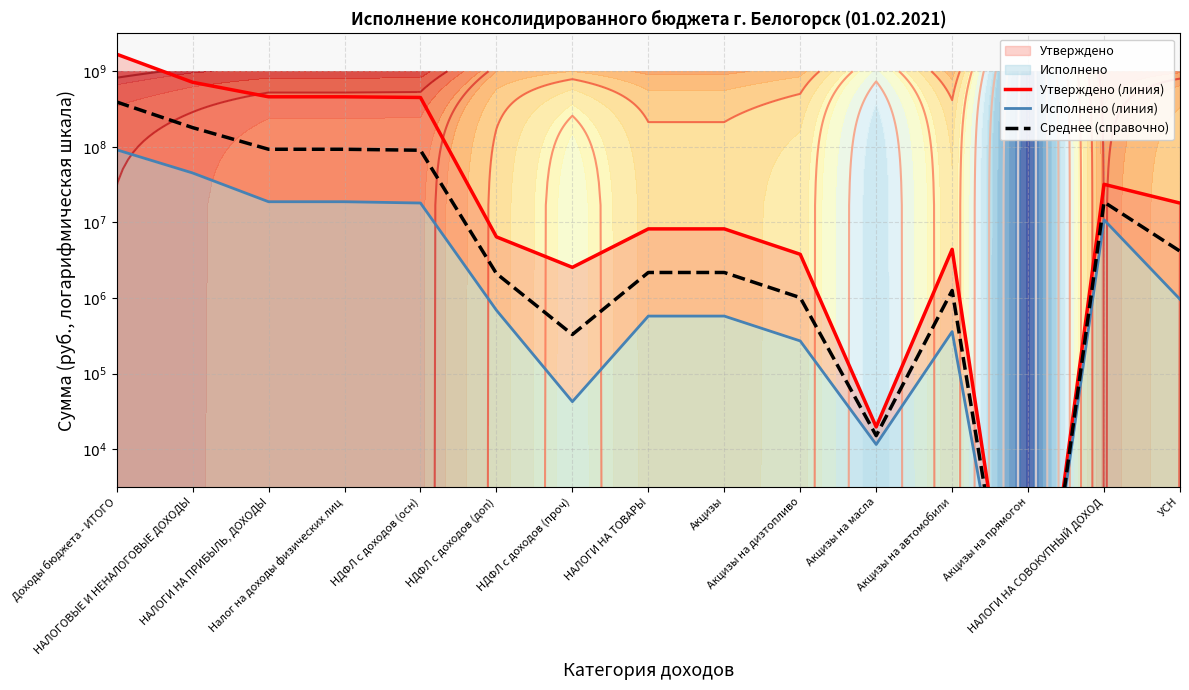

Reading left to right, list all the values displayed in this chart.

Утверждено (линия): Доходы бюджета - ИТОГО=9.2	НАЛОГОВЫЕ И НЕНАЛОГОВЫЕ ДОХОДЫ=8.9	НАЛОГИ НА ПРИБЫЛЬ, ДОХОДЫ=8.7	Налог на доходы физических лиц=8.7	НДФЛ с доходов (осн)=8.7	НДФЛ с доходов (доп)=6.8	НДФЛ с доходов (проч)=6.4	НАЛОГИ НА ТОВАРЫ=6.9	Акцизы=6.9	Акцизы на дизтопливо=6.6	Акцизы на масла=4.3	Акцизы на автомобили=6.6	Акцизы на прямогон=0.0	НАЛОГИ НА СОВОКУПНЫЙ ДОХОД=7.5	УСН=7.3
Исполнено (линия): Доходы бюджета - ИТОГО=8.0	НАЛОГОВЫЕ И НЕНАЛОГОВЫЕ ДОХОДЫ=7.7	НАЛОГИ НА ПРИБЫЛЬ, ДОХОДЫ=7.3	Налог на доходы физических лиц=7.3	НДФЛ с доходов (осн)=7.3	НДФЛ с доходов (доп)=5.8	НДФЛ с доходов (проч)=4.6	НАЛОГИ НА ТОВАРЫ=5.8	Акцизы=5.8	Акцизы на дизтопливо=5.4	Акцизы на масла=4.1	Акцизы на автомобили=5.6	Акцизы на прямогон=0.0	НАЛОГИ НА СОВОКУПНЫЙ ДОХОД=7.0	УСН=6.0
Среднее (справочно): Доходы бюджета - ИТОГО=8.6	НАЛОГОВЫЕ И НЕНАЛОГОВЫЕ ДОХОДЫ=8.3	НАЛОГИ НА ПРИБЫЛЬ, ДОХОДЫ=8.0	Налог на доходы физических лиц=8.0	НДФЛ с доходов (осн)=8.0	НДФЛ с доходов (доп)=6.3	НДФЛ с доходов (проч)=5.5	НАЛОГИ НА ТОВАРЫ=6.3	Акцизы=6.3	Акцизы на дизтопливо=6.0	Акцизы на масла=4.2	Акцизы на автомобили=6.1	Акцизы на прямогон=0.0	НАЛОГИ НА СОВОКУПНЫЙ ДОХОД=7.3	УСН=6.6